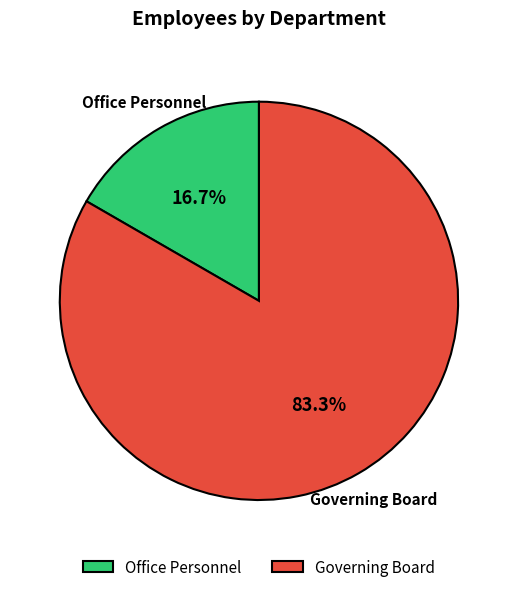

What percentage is the Office Personnel slice, to the nearest percent?

17%